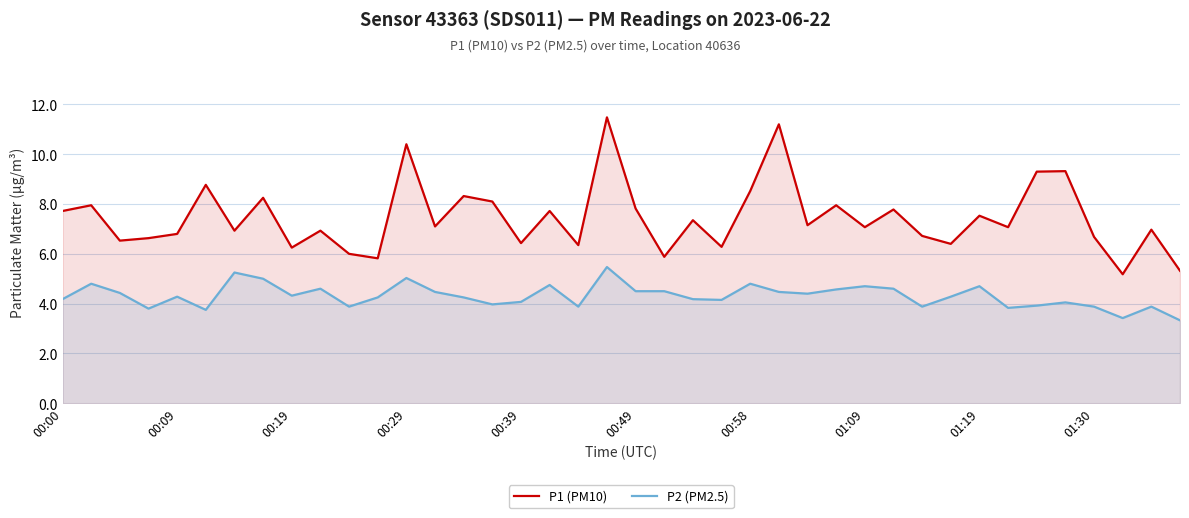

Where does the P1 (PM10) series first go above 7?

00:00